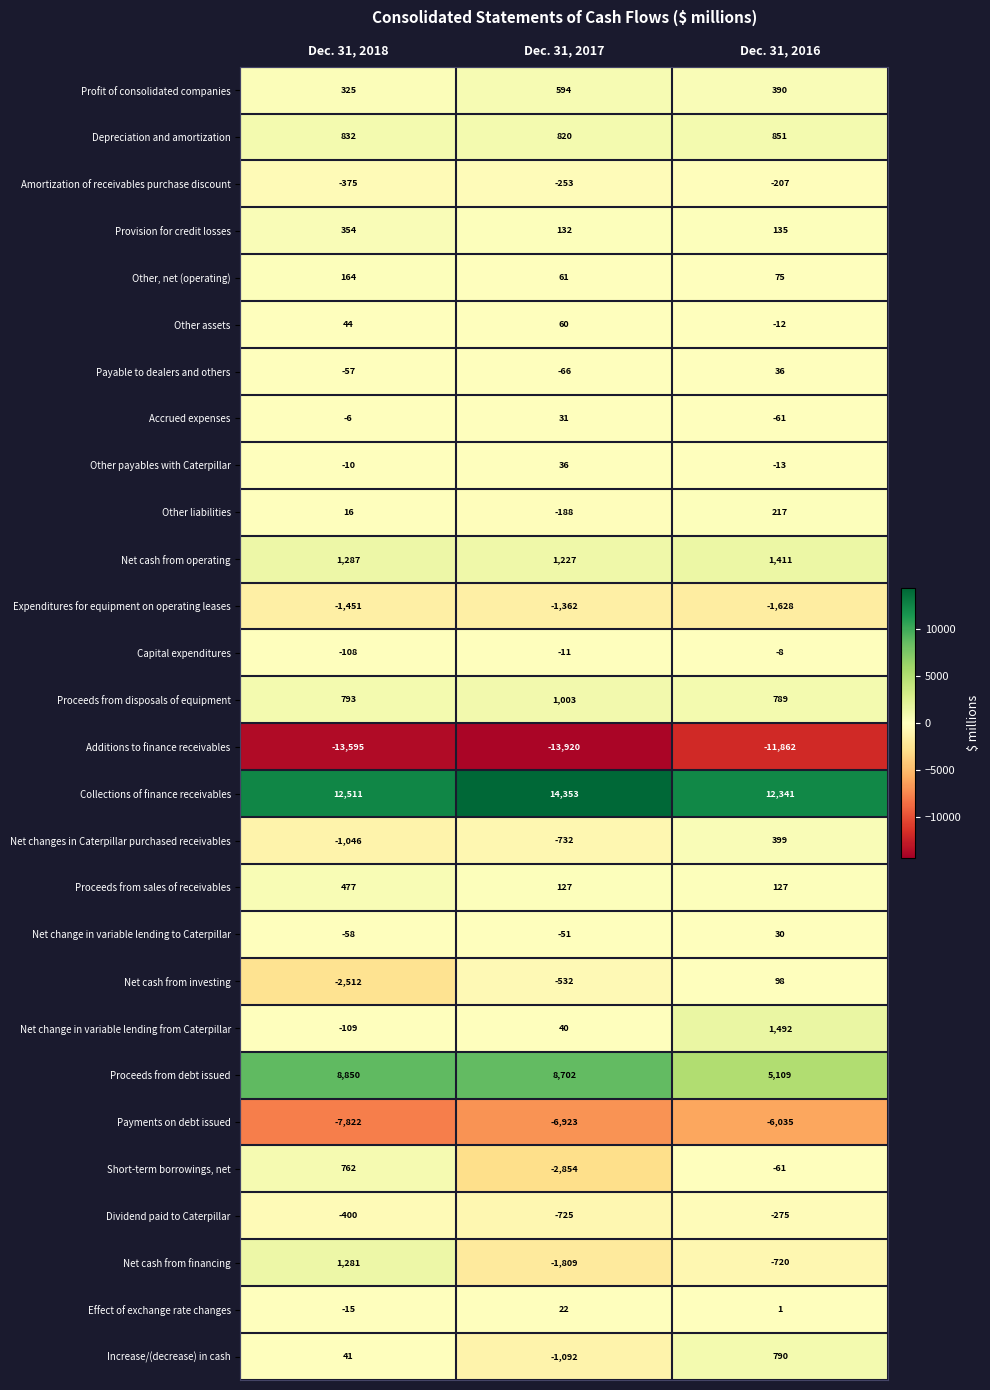

Rank the series at Dec. 31, 2017 from lowest to highest value.

Additions to finance receivables, Payments on debt issued, Short-term borrowings, net, Net cash from financing, Expenditures for equipment on operating leases, Increase/(decrease) in cash, Net changes in Caterpillar purchased receivables, Dividend paid to Caterpillar, Net cash from investing, Amortization of receivables purchase discount, Other liabilities, Payable to dealers and others, Net change in variable lending to Caterpillar, Capital expenditures, Effect of exchange rate changes, Accrued expenses, Other payables with Caterpillar, Net change in variable lending from Caterpillar, Other assets, Other, net (operating), Proceeds from sales of receivables, Provision for credit losses, Profit of consolidated companies, Depreciation and amortization, Proceeds from disposals of equipment, Net cash from operating, Proceeds from debt issued, Collections of finance receivables